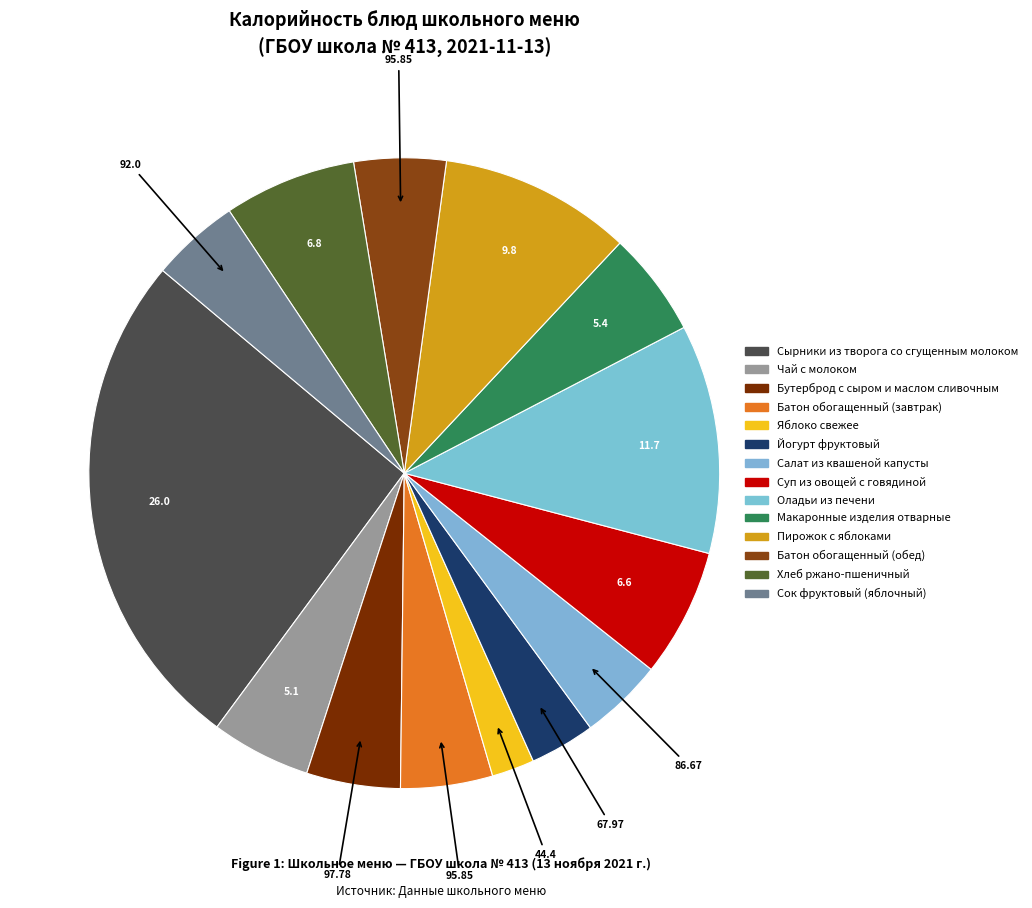

Which slice is the smallest?

Яблоко свежее